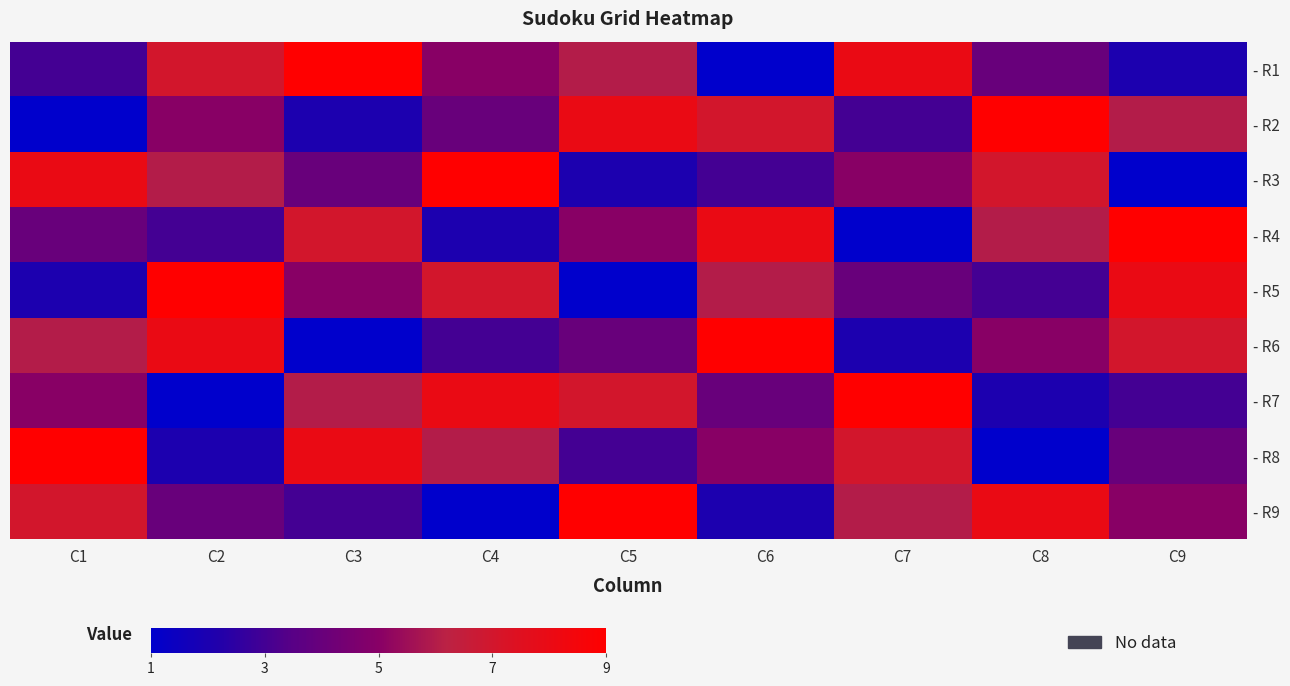

Which label corresponds to the smallest value in the chart?

C6